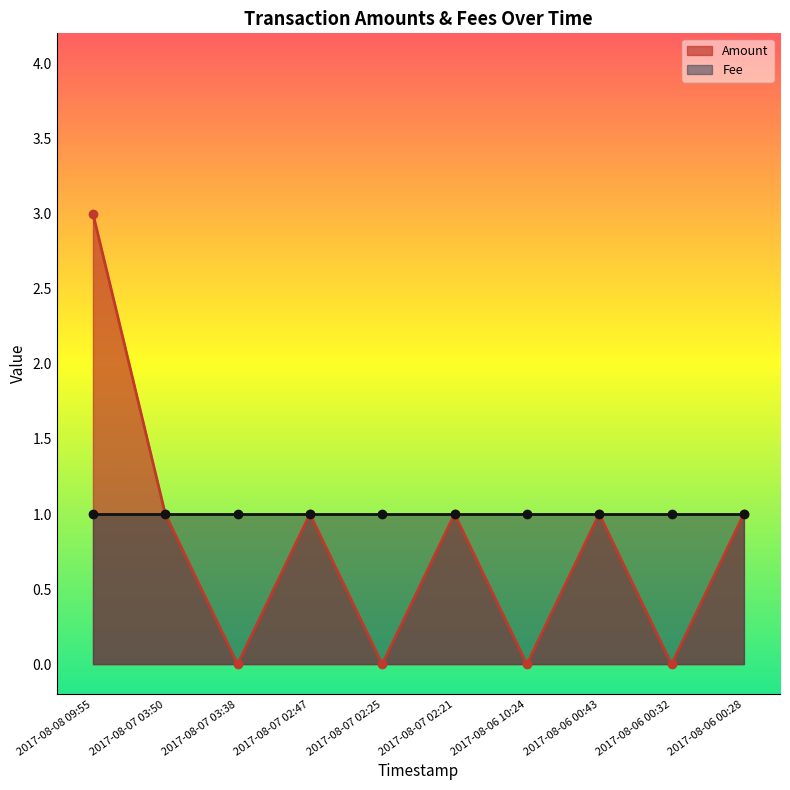

Is it true that Amount equals 0 at 2017-08-06 00:32?

True